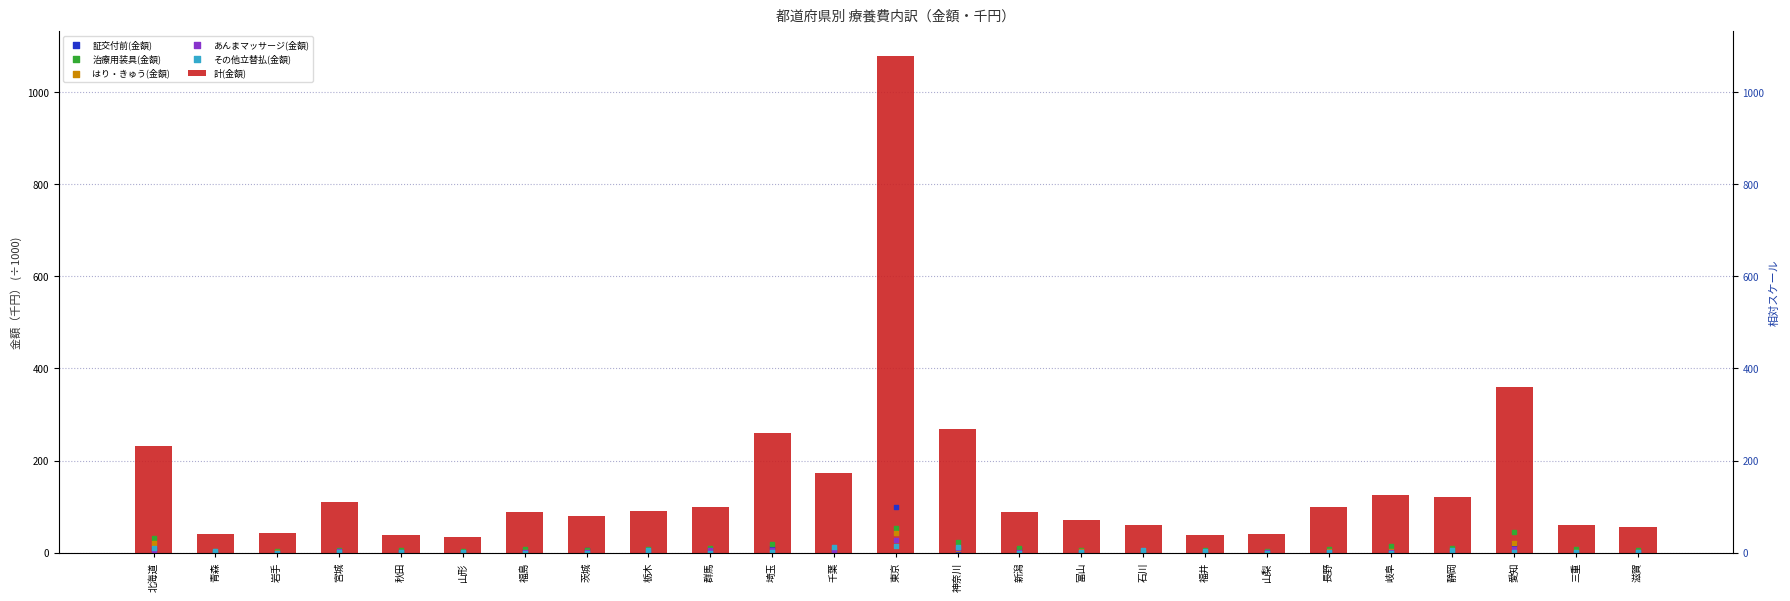

What are all the series names shown in the legend?

計(金額), 証交付前(金額), 治療用装具(金額), はり・きゅう(金額), あんまマッサージ(金額), その他立替払(金額)